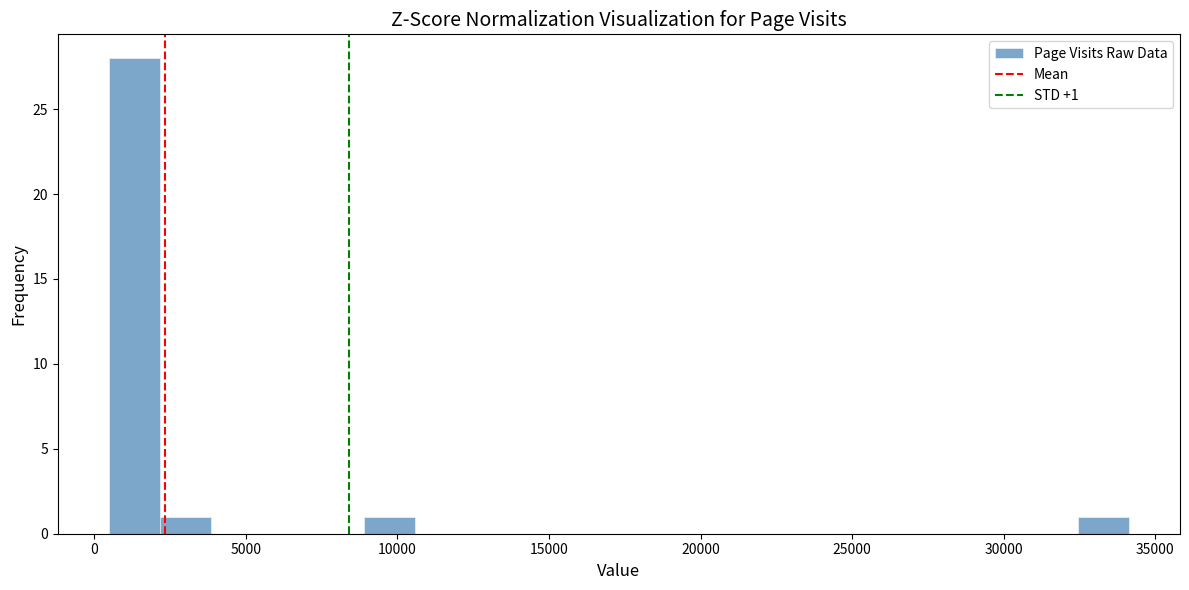

Read against the x-axis, roughly where is the centre of the tallest bar?

1500